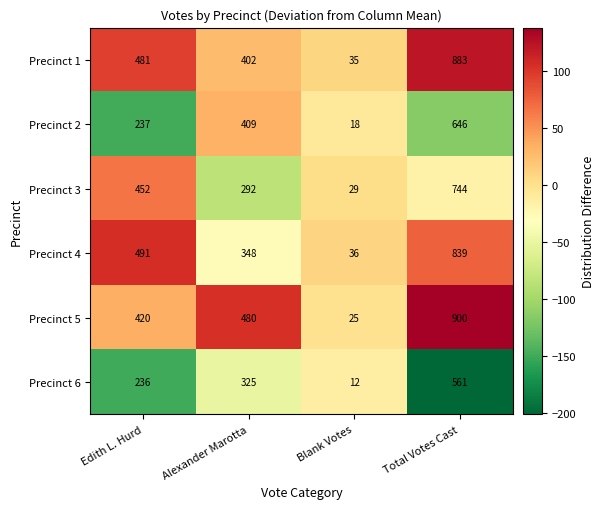

How many series are shown in this chart?

6